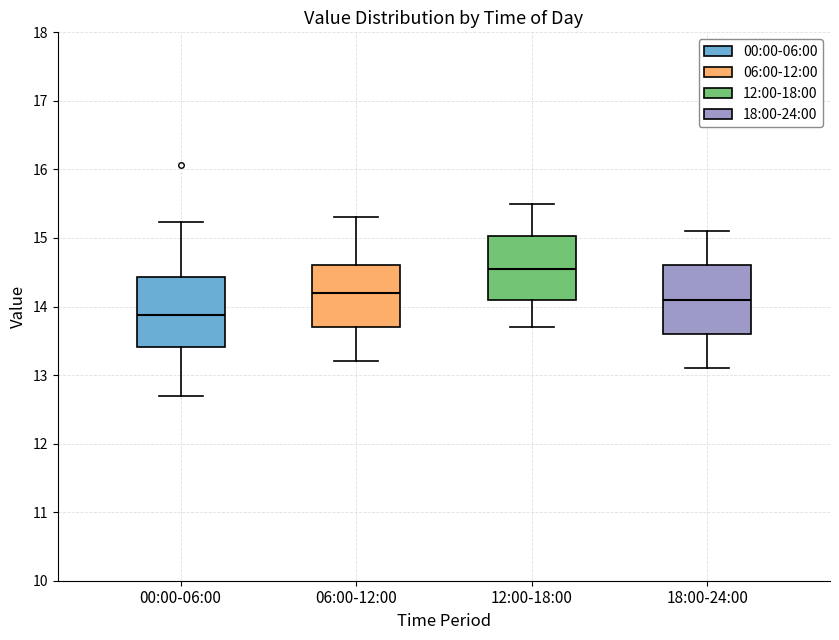

Which box's median line is the lowest?

00:00-06:00